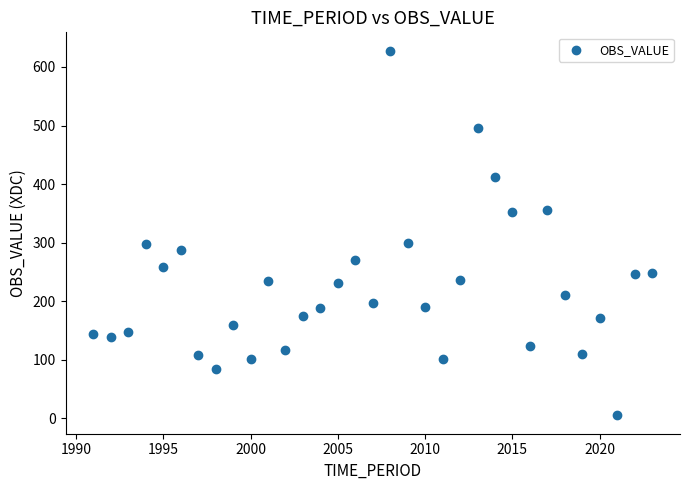

What is the range of X values (max minus min)?

32